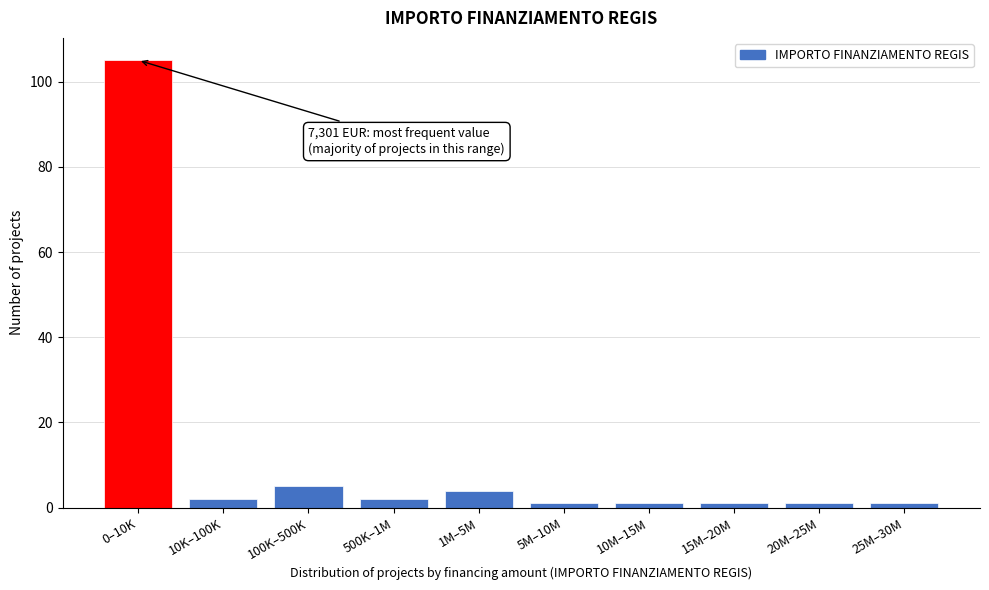

Reading right to left, extract all data points from this chart.

1	1	1	1	1	4	2	5	2	105